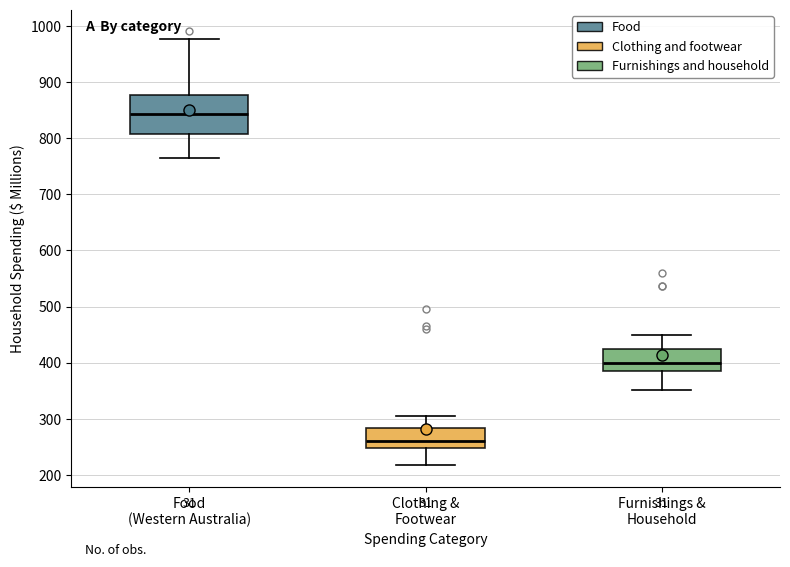

Where does the upper whisker of the box for Furnishings & Household end on the y-axis? The values are not printed on the chart, so give them approximately, as read against the axis.

450